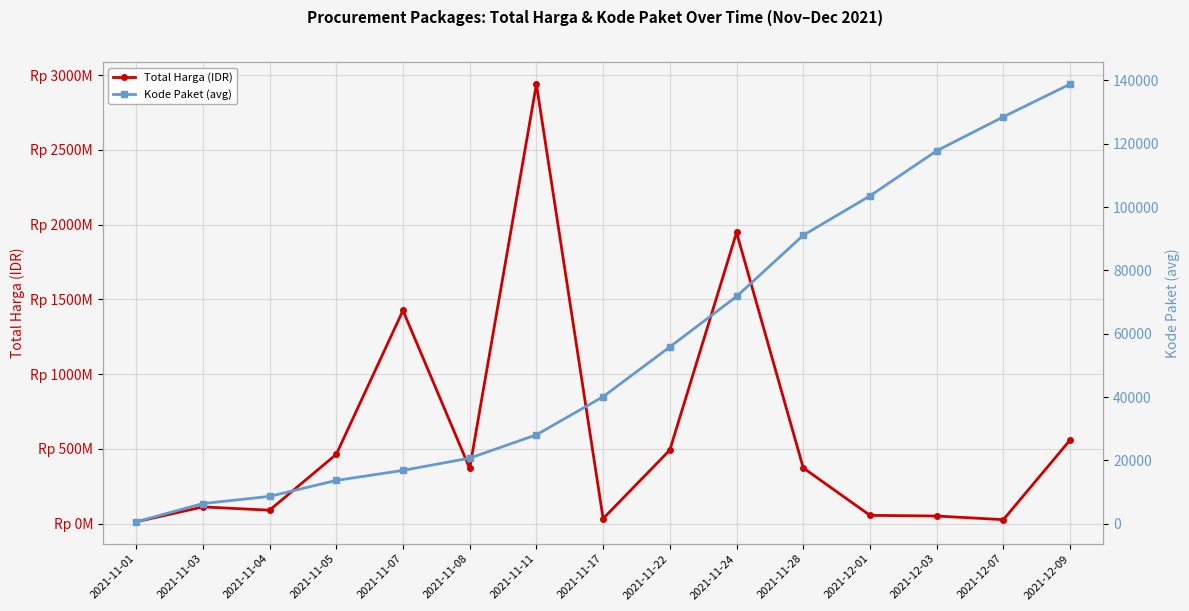

Reading left to right, list all the values displayed in this chart.

Total Harga (IDR): 2021-11-01=12787500.0	2021-11-03=112661270.0	2021-11-04=90671075.0	2021-11-05=464002100.0	2021-11-07=1425867900.0	2021-11-08=370565800.0	2021-11-11=2939363240.0	2021-11-17=34292000.0	2021-11-22=493000000.0	2021-11-24=1947326200.0	2021-11-28=373404000.0	2021-12-01=56152800.0	2021-12-03=51601000.0	2021-12-07=27412000.0	2021-12-09=559971000.0
Kode Paket (avg): 2021-11-01=569.5	2021-11-03=6342.0	2021-11-04=8611.2	2021-11-05=13652.0	2021-11-07=16823.0	2021-11-08=20695.6	2021-11-11=28062.3	2021-11-17=40112.0	2021-11-22=55826.0	2021-11-24=71758.5	2021-11-28=91101.0	2021-12-01=103541.0	2021-12-03=117783.0	2021-12-07=128516.0	2021-12-09=138846.5